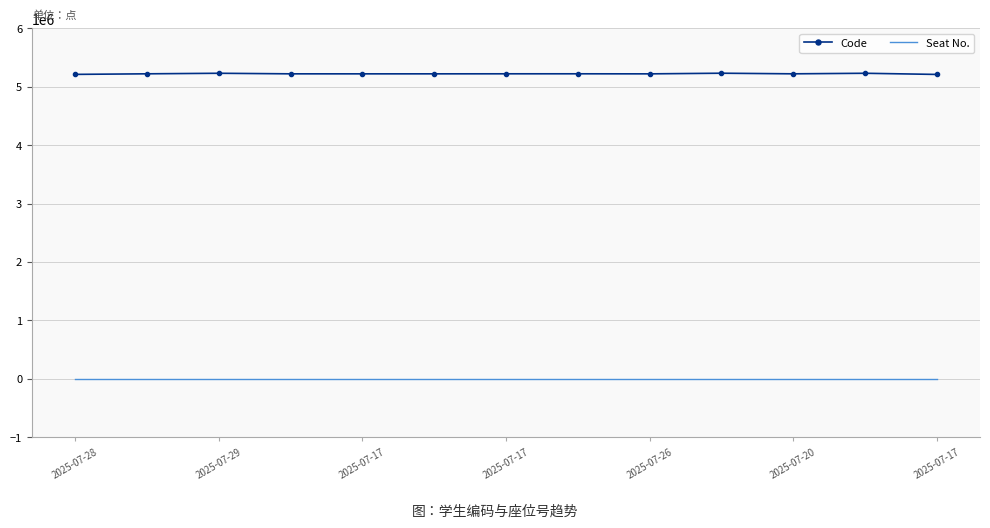

Which series has the largest total across all categories?

Code